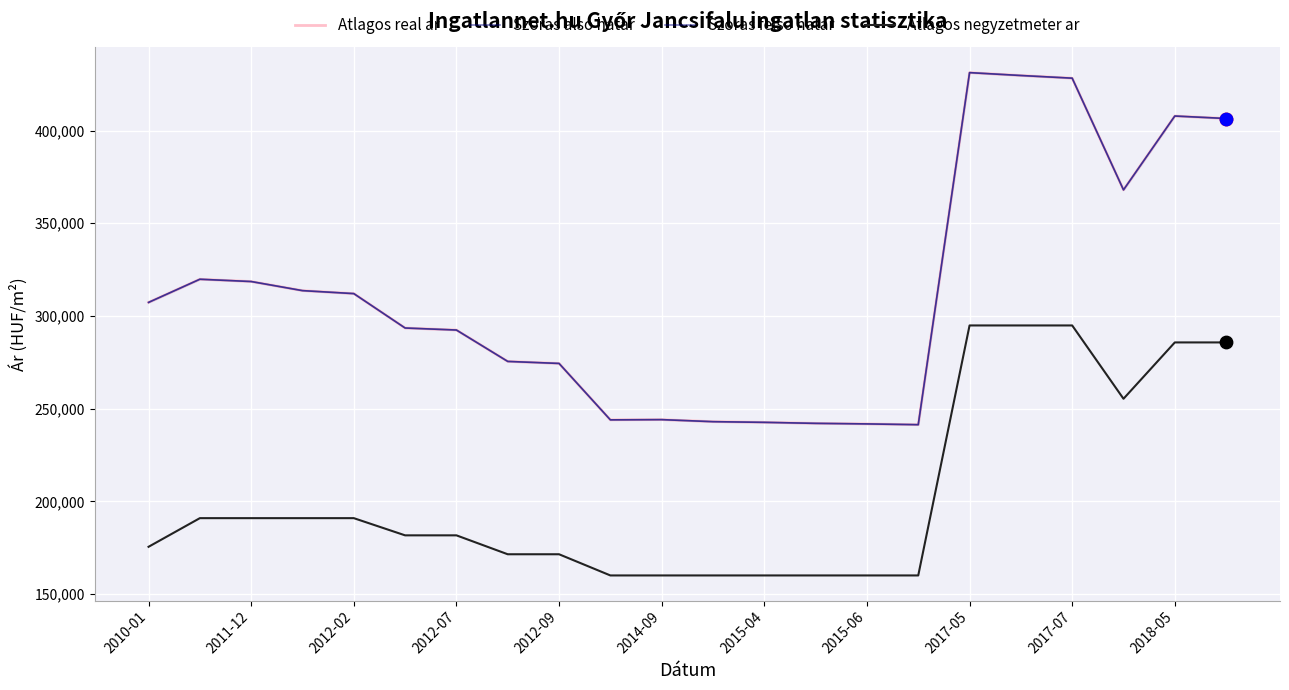

Which series contains the highest Y value?

Atlagos real ar